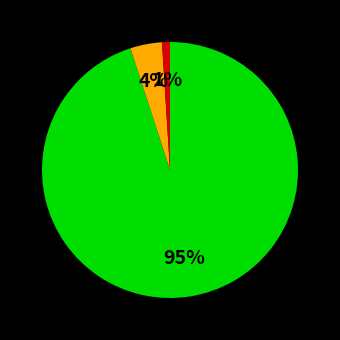

To the nearest percent, what is the average slice percentage?

33%